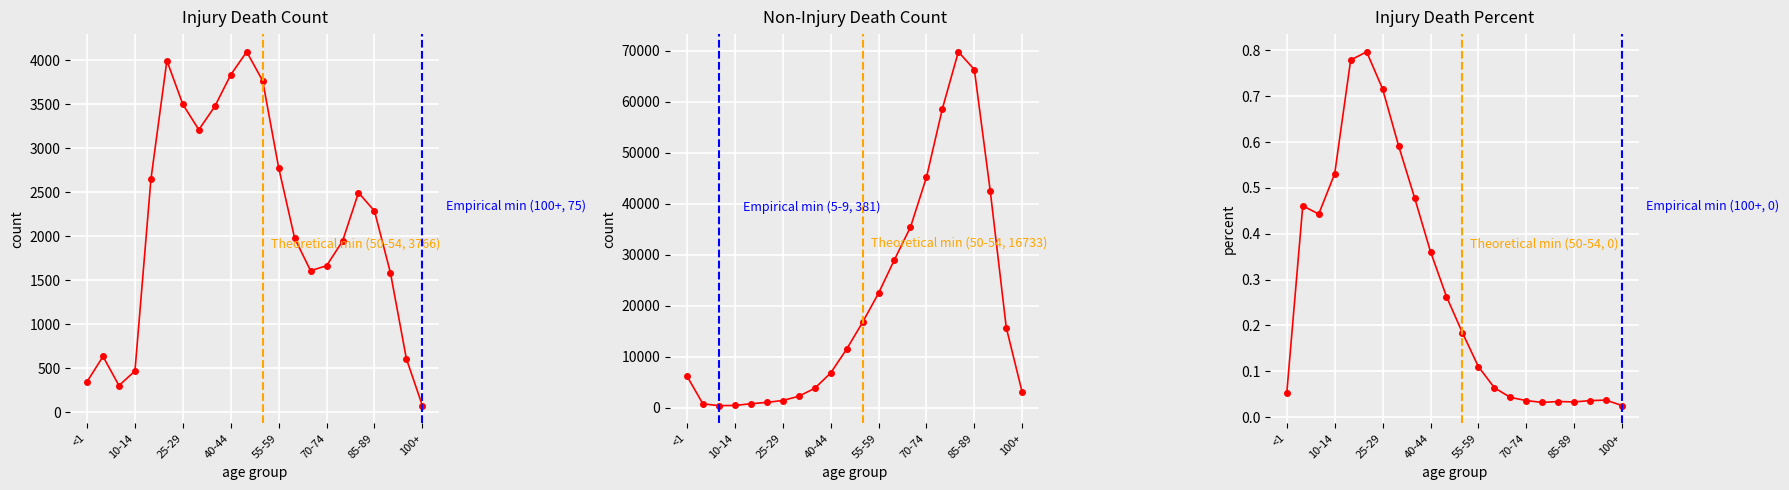

Reading left to right, transcribe all the data shown in this chart.

Injury Death Count: 347.0	634.0	303.0	469.0	2646.0	3996.0	3499.0	3210.0	3475.0	3835.0	4096.0	3766.0	2780.0	1979.0	1608.0	1665.0	1944.0	2495.0	2287.0	1585.0	607.0	75.0
Non-Injury Death Count: 6195.0	740.0	381.0	414.0	751.0	1019.0	1388.0	2213.0	3773.0	6780.0	11456.0	16733.0	22453.0	29047.0	35417.0	45185.0	58686.0	69842.0	66357.0	42431.0	15698.0	2970.0
Injury Death Percent: 0.1	0.5	0.4	0.5	0.8	0.8	0.7	0.6	0.5	0.4	0.3	0.2	0.1	0.1	0.0	0.0	0.0	0.0	0.0	0.0	0.0	0.0